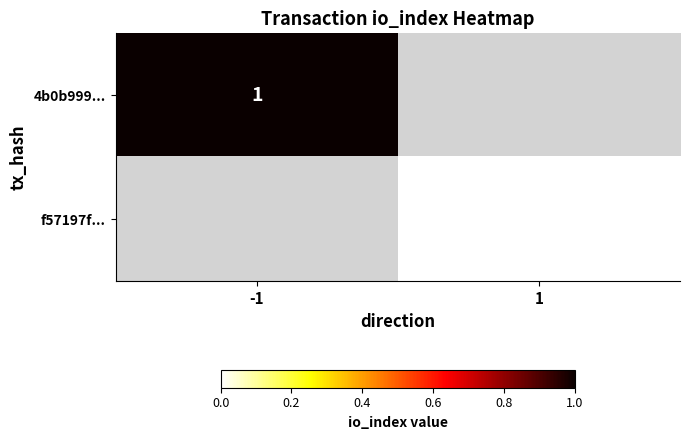

Is it true that 4b0b999... equals 2 at -1?

False